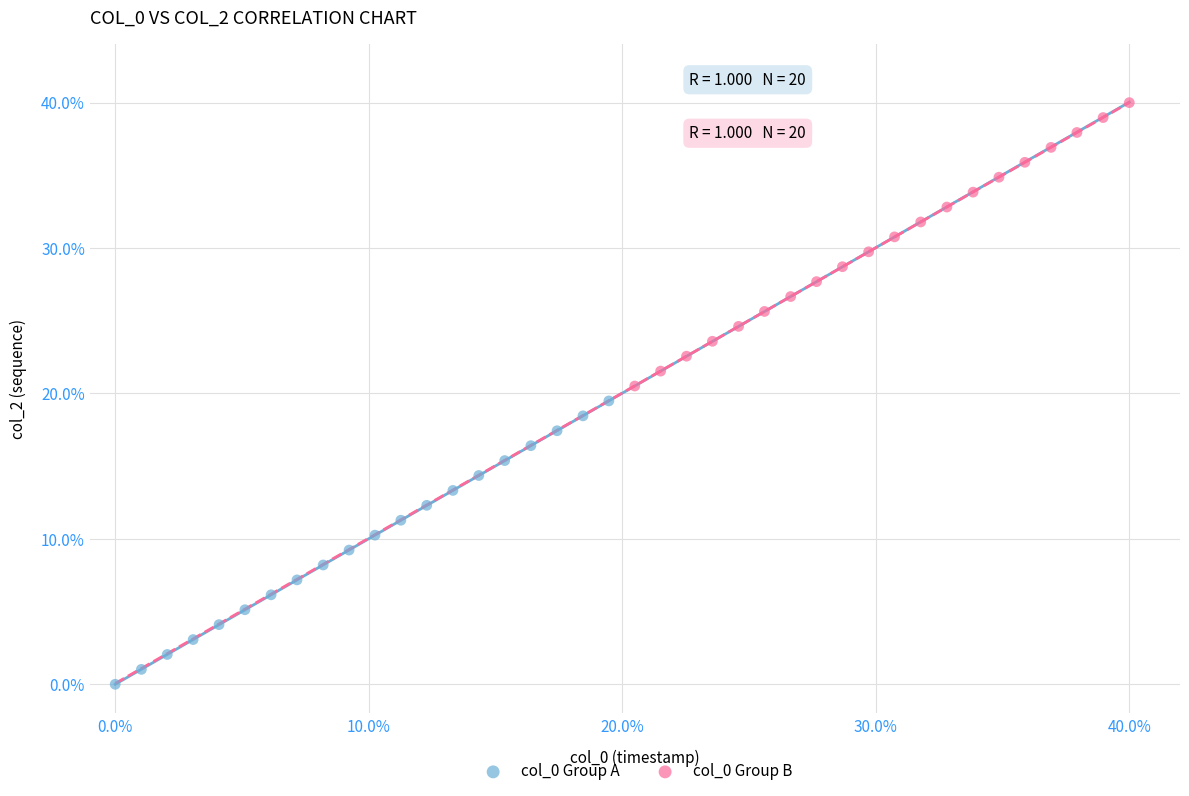

Which series reaches the maximum Y coordinate?

col_0 Group B